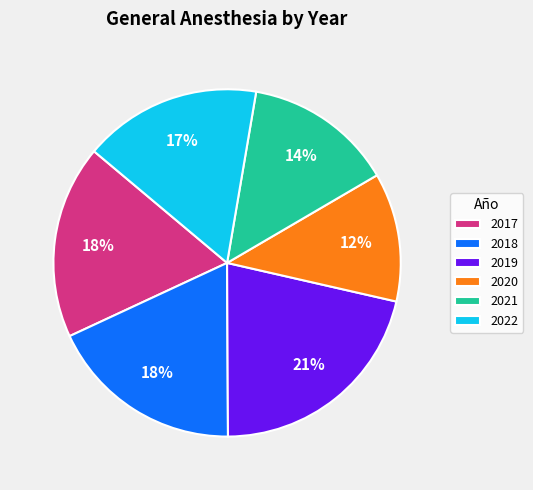

Which slice is the smallest?

2020